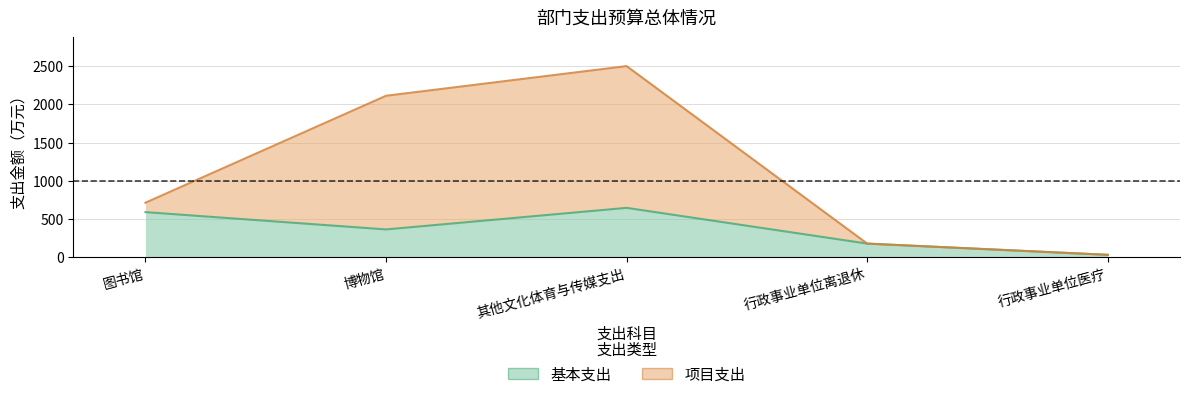

True or false: 项目支出 has a value of 2113.4 at 博物馆.

True